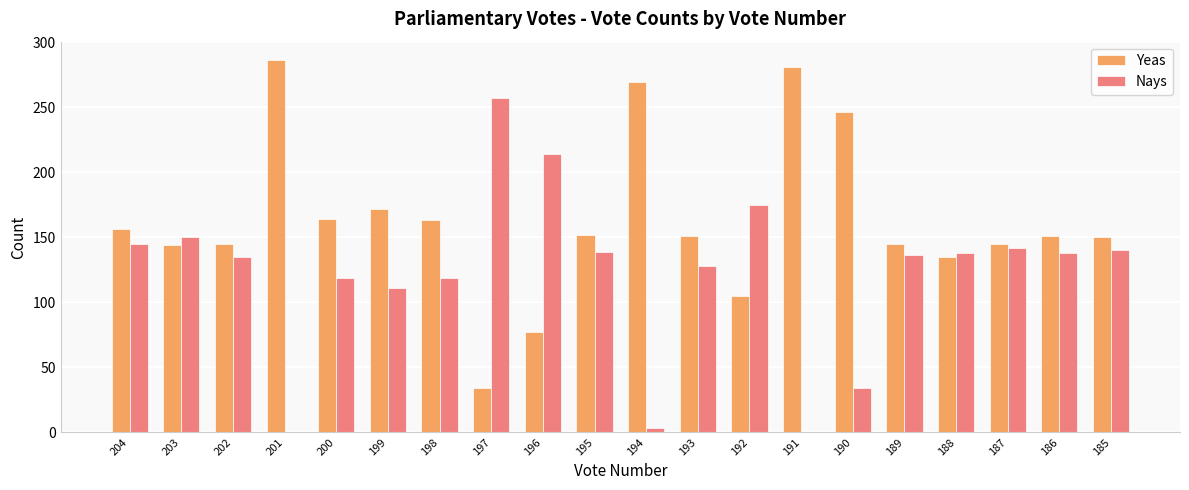

Is the value of Nays at 200 greater than the value of Yeas at 200?

No